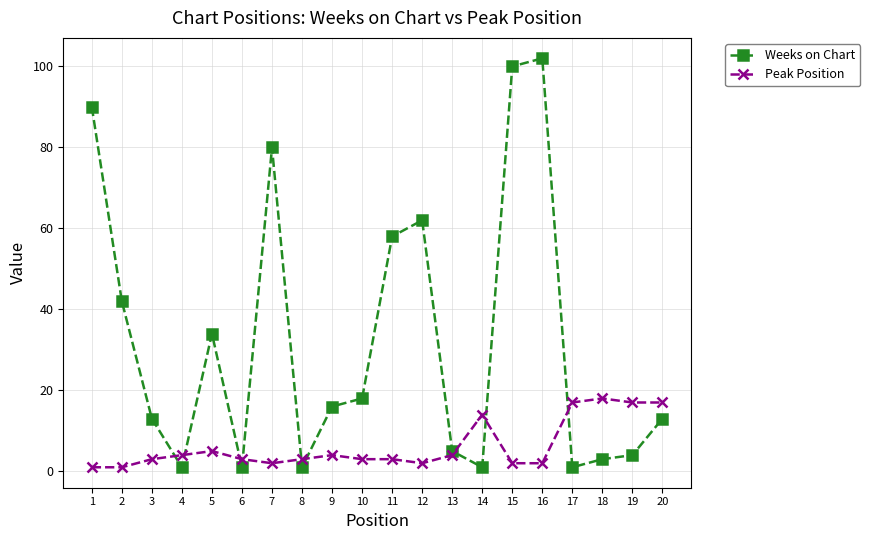

At which category does Peak Position reach its first local peak?

5